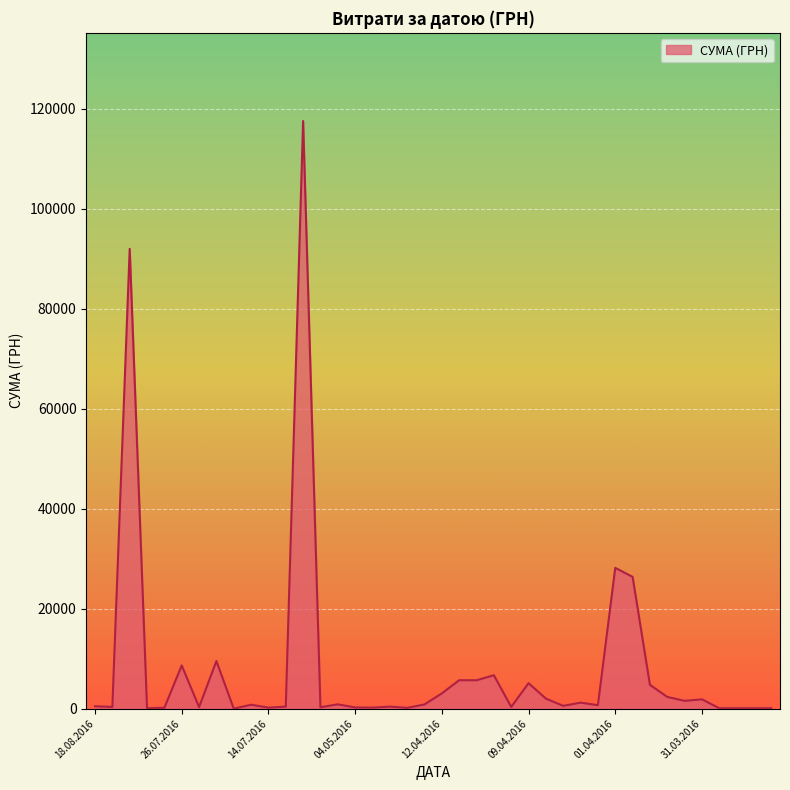

What is the greatest value displayed?

117568.8